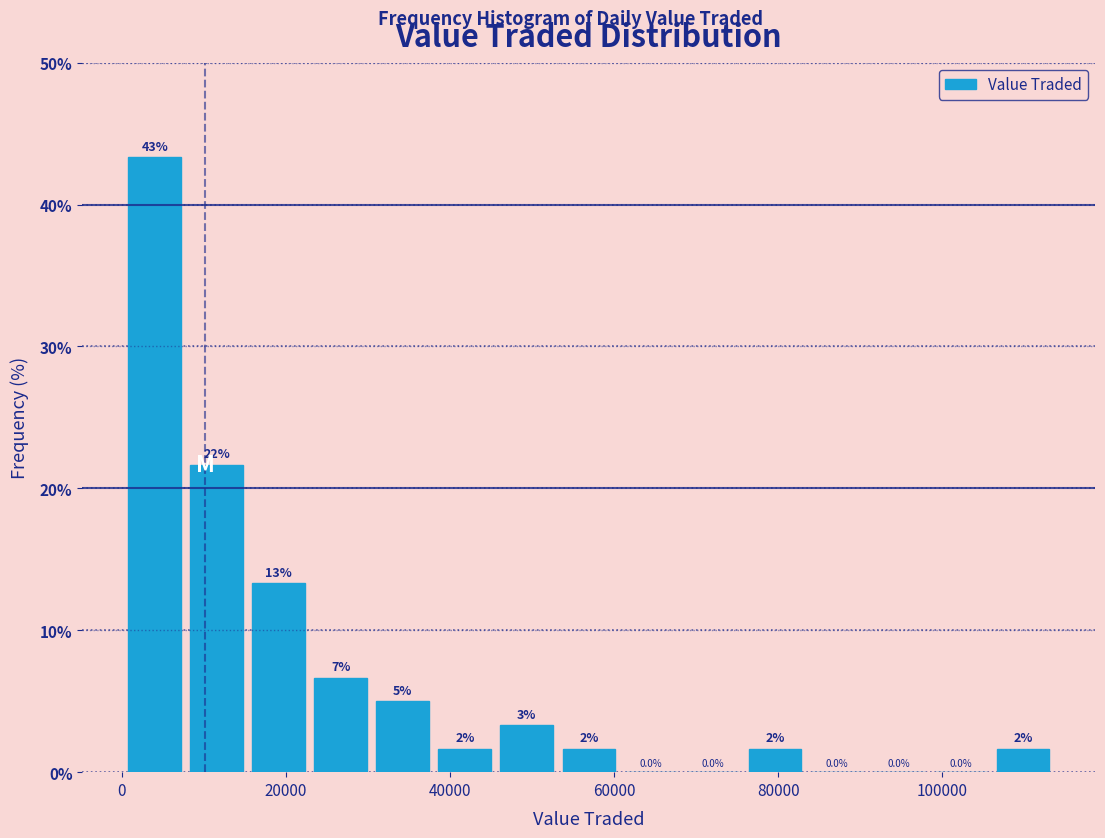

Around what value on the x-axis is the tallest bar? Give the approximate position of its centre, as read against the axis.

4000